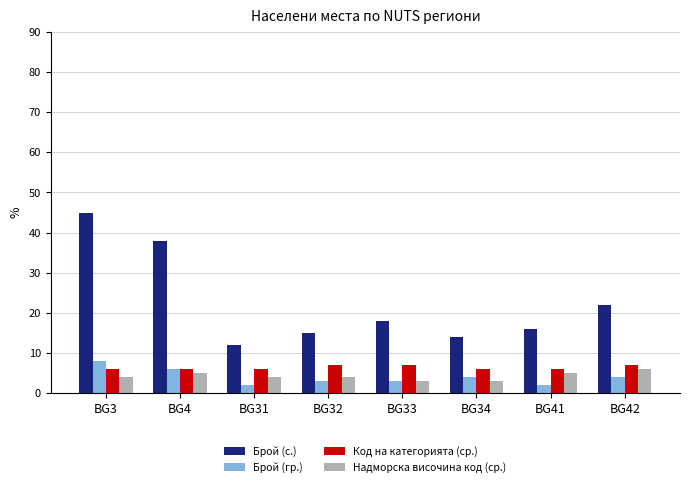

Count the number of categories in the chart.

8